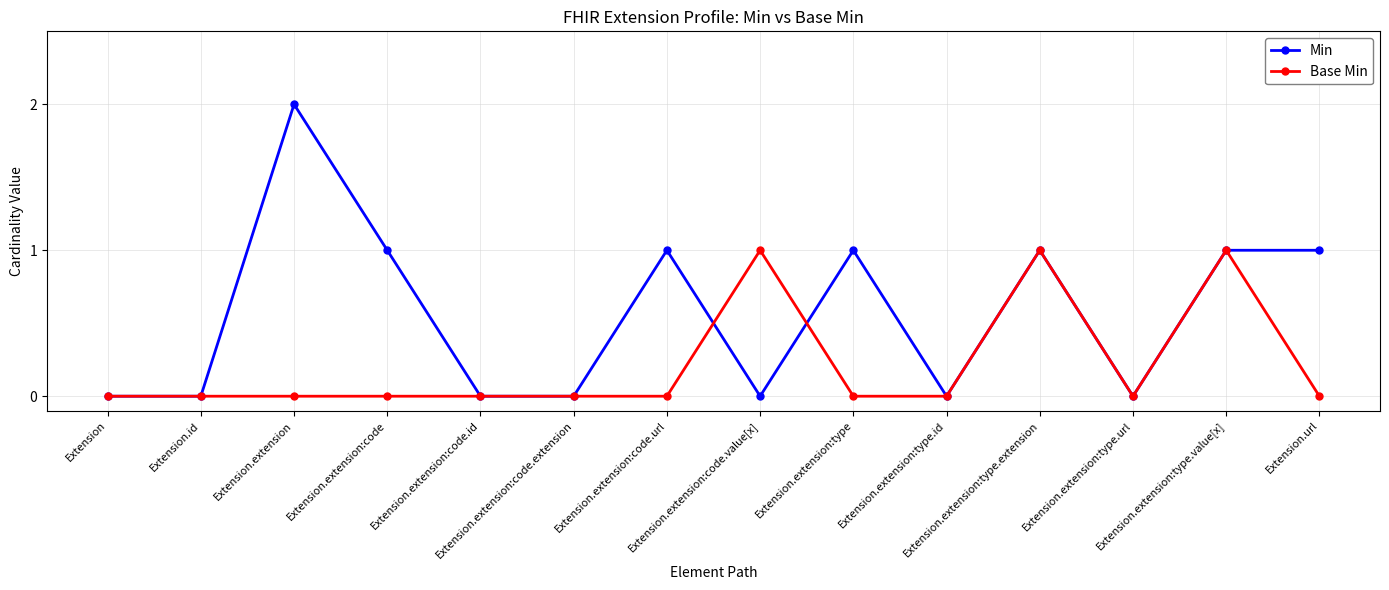

Rank the series by their maximum value, from highest to lowest.

Min, Base Min